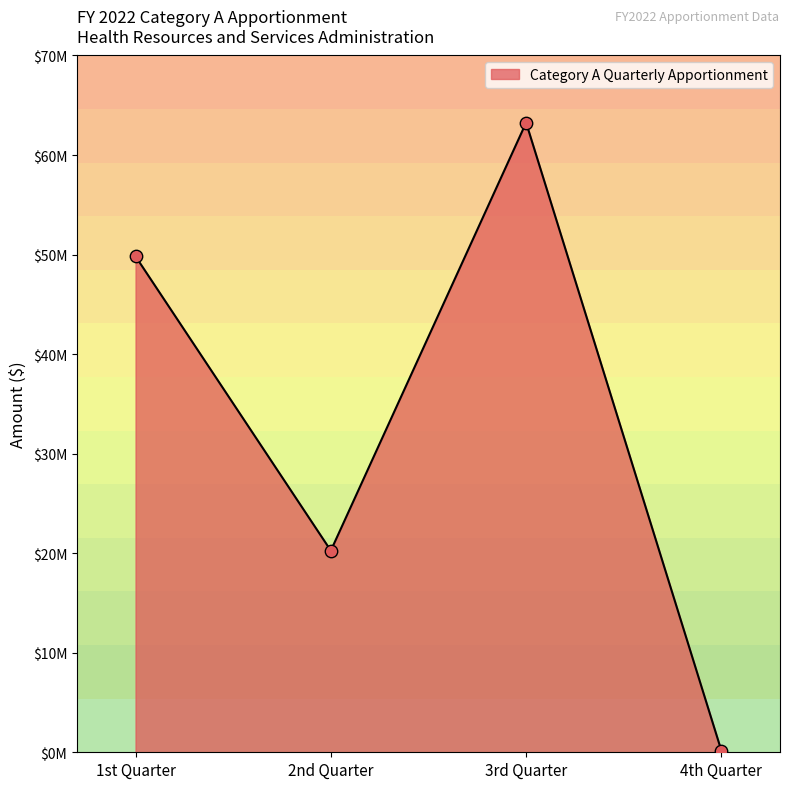

Between 2nd Quarter and 3rd Quarter, which is larger?

3rd Quarter